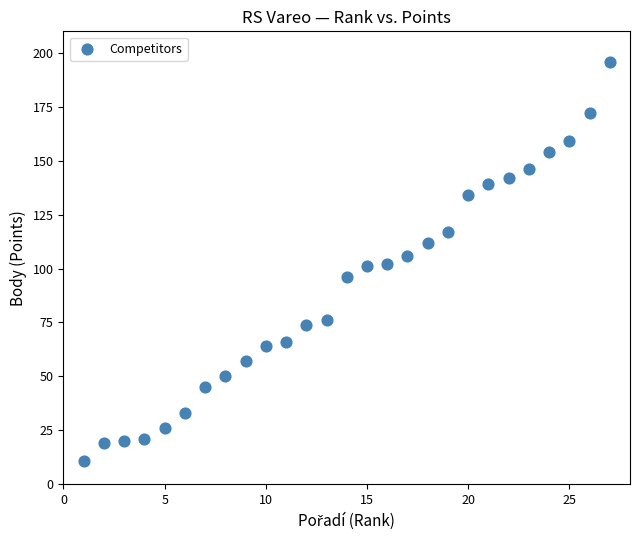

What is the range of Y values (max minus min)?

185